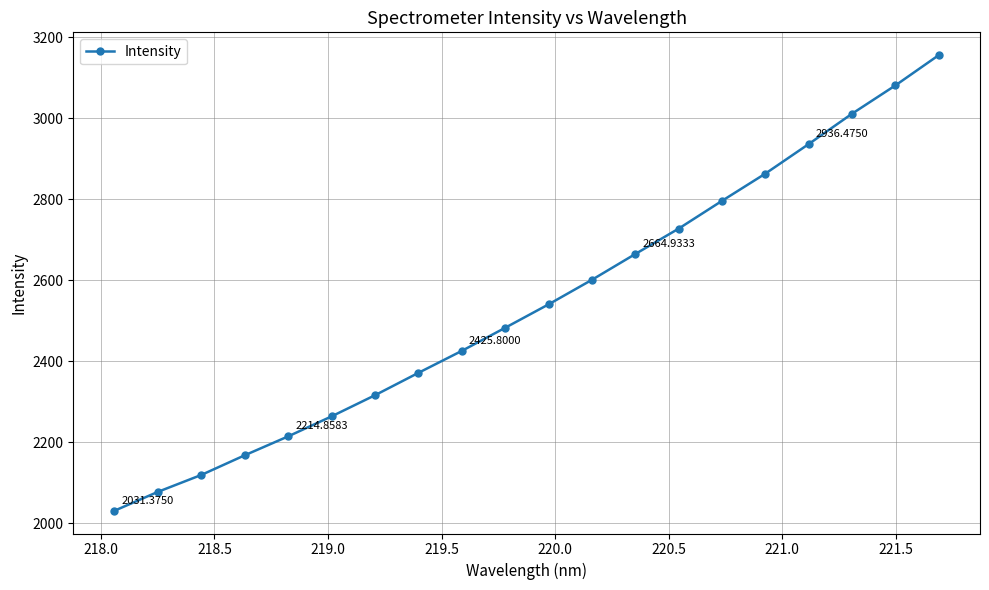

What is the sum of all values?

50852.1